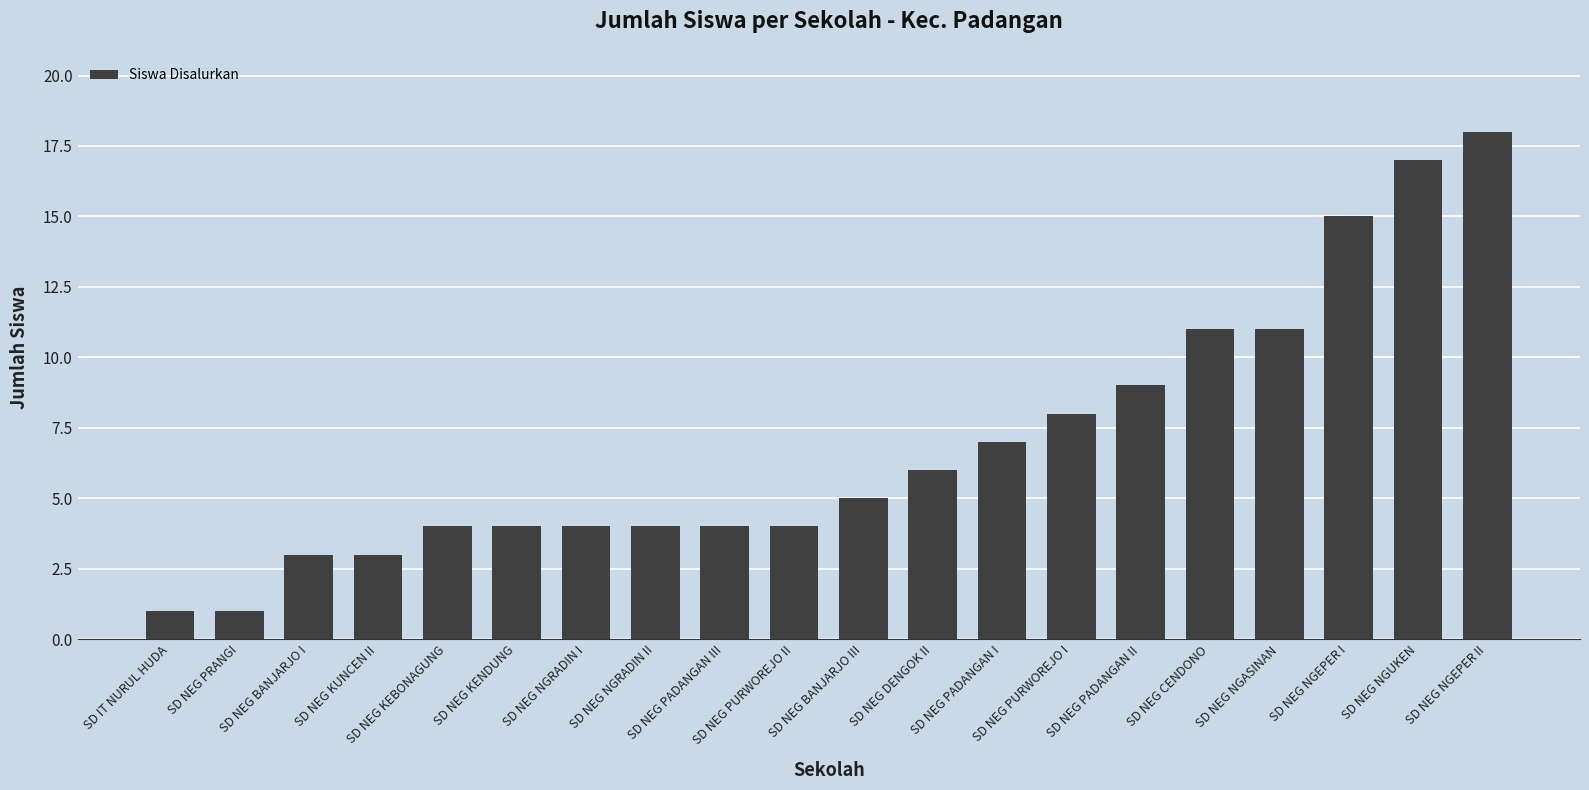

At which label is the value closest to 9?

SD NEG PADANGAN II